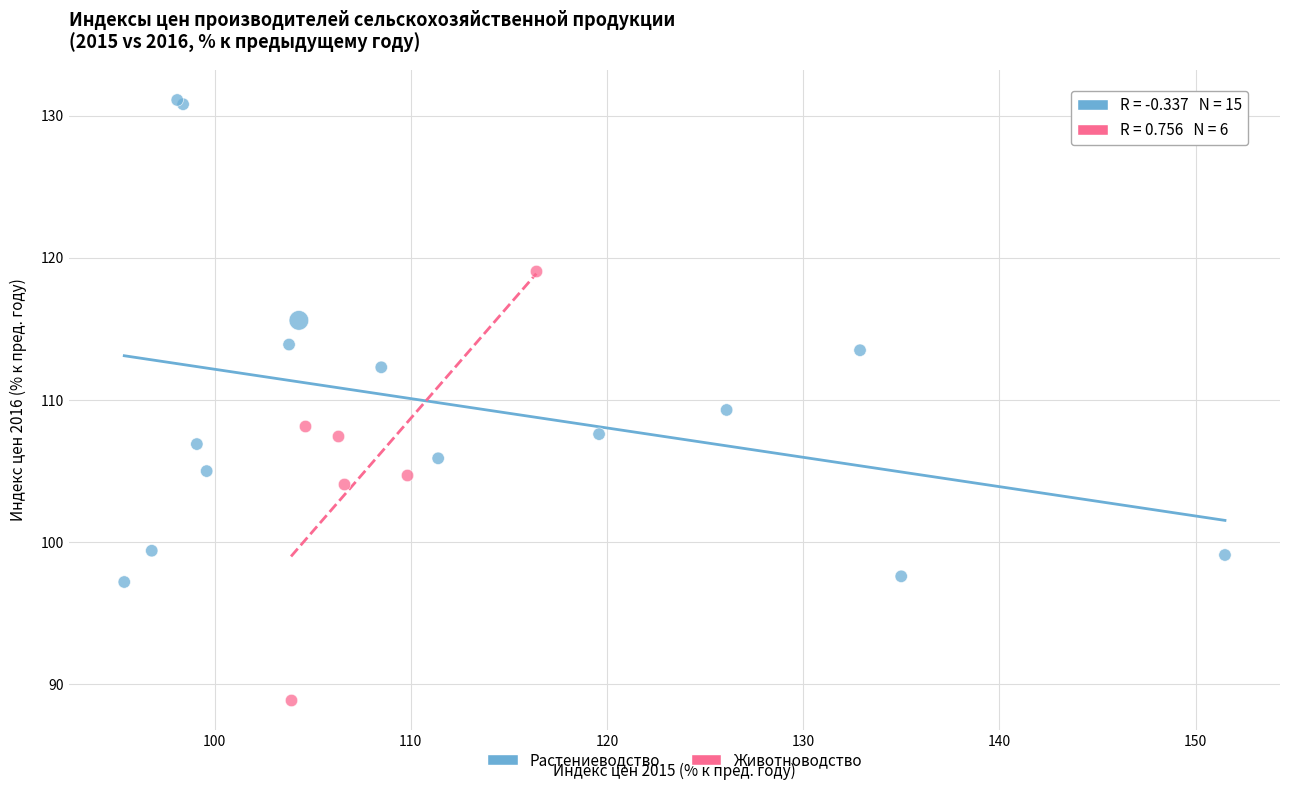

Which series contains the lowest Y value?

Животноводство